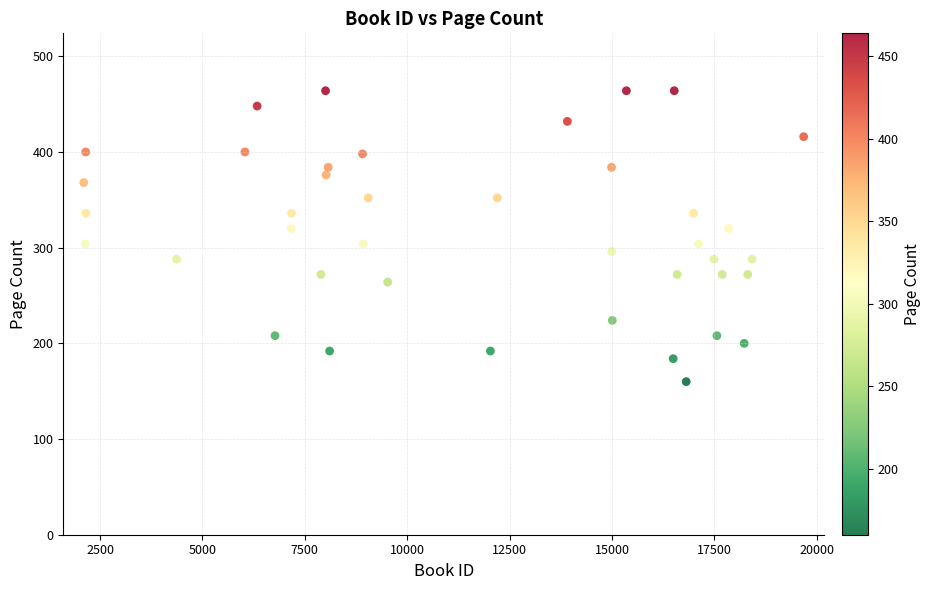

What is the range of Y values (max minus min)?

304